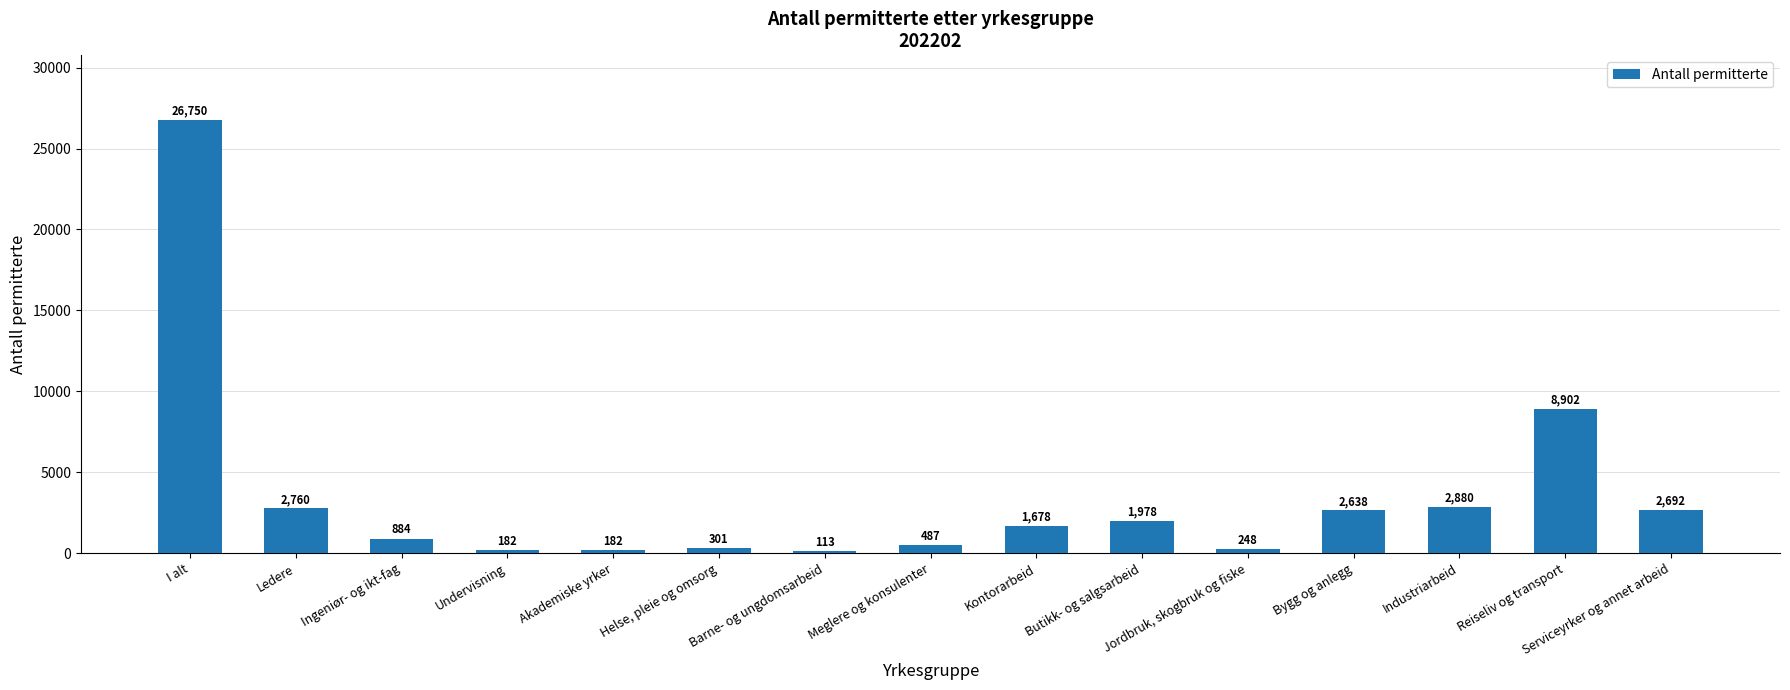

Reading left to right, list all the values displayed in this chart.

I alt=26750	Ledere=2760	Ingeniør- og ikt-fag=884	Undervisning=182	Akademiske yrker=182	Helse, pleie og omsorg=301	Barne- og ungdomsarbeid=113	Meglere og konsulenter=487	Kontorarbeid=1678	Butikk- og salgsarbeid=1978	Jordbruk, skogbruk og fiske=248	Bygg og anlegg=2638	Industriarbeid=2880	Reiseliv og transport=8902	Serviceyrker og annet arbeid=2692